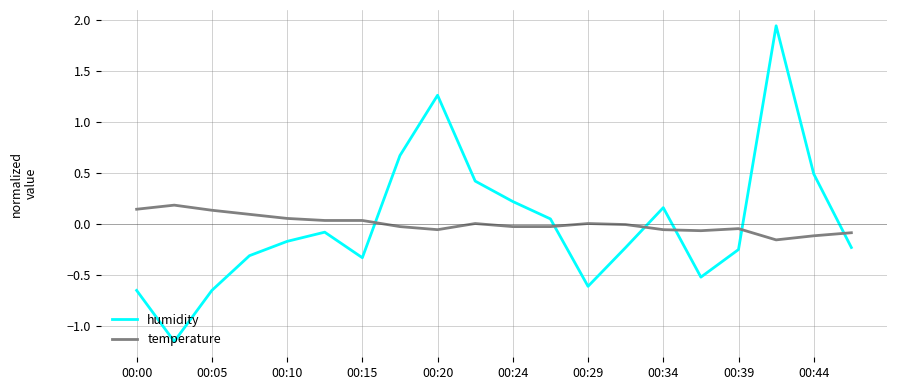

List the series in order of their peak value, highest first.

humidity, temperature